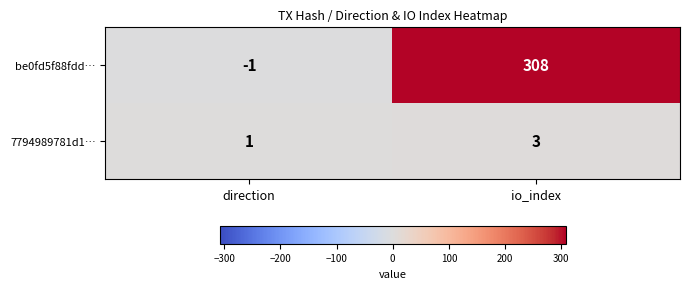

At which category is the sum across all series the highest?

io_index